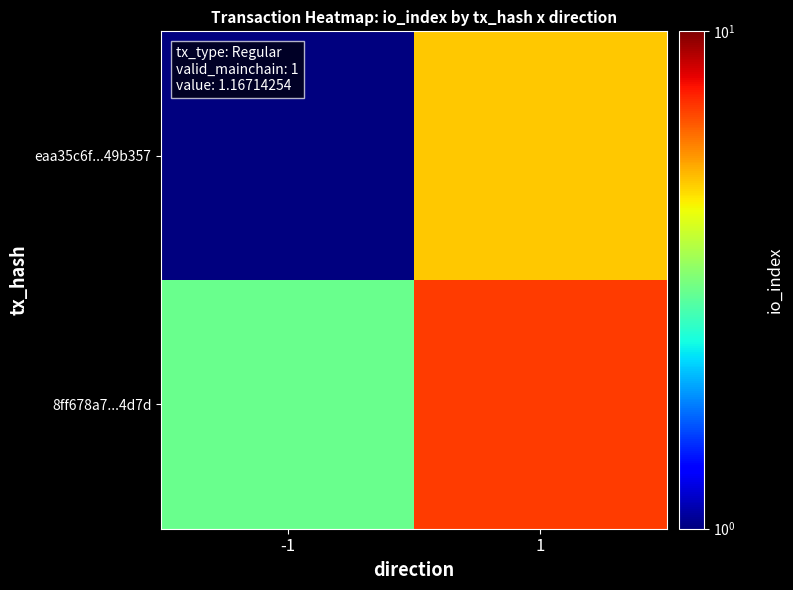

Reading right to left, list all the values displayed in this chart.

eaa35c6f...49b357: 1=5	-1=1
8ff678a7...4d7d: 1=7	-1=3